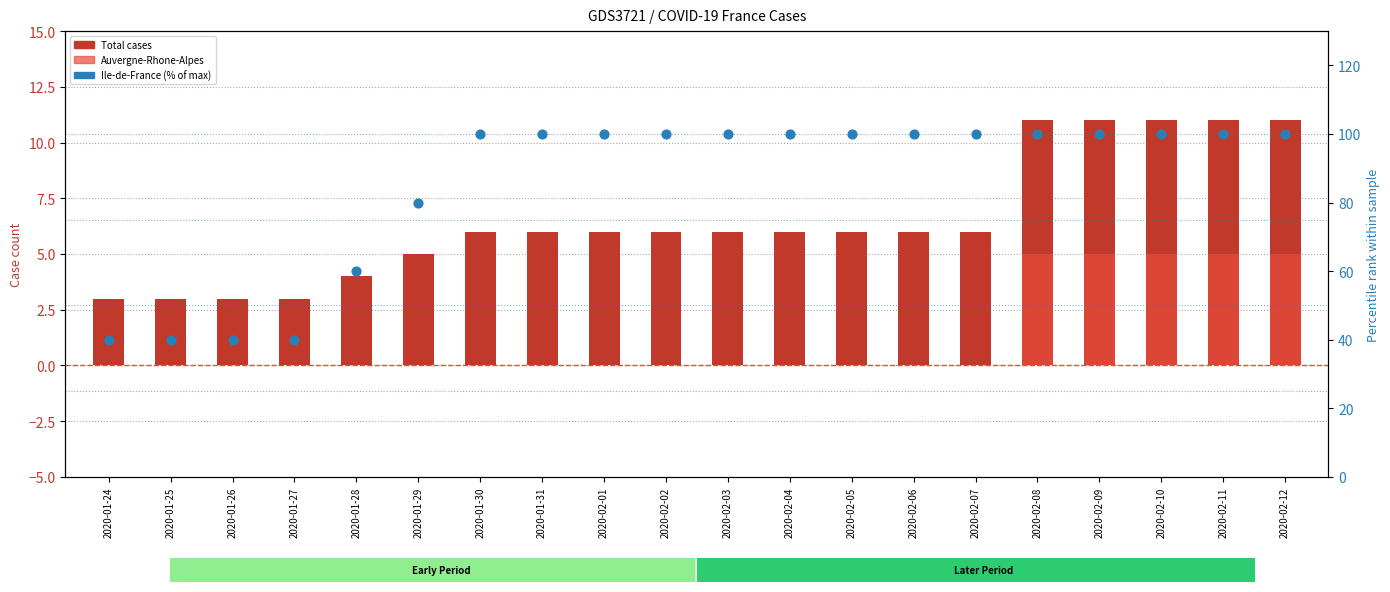

Which series contains the lowest Y value?

Auvergne-Rhone-Alpes